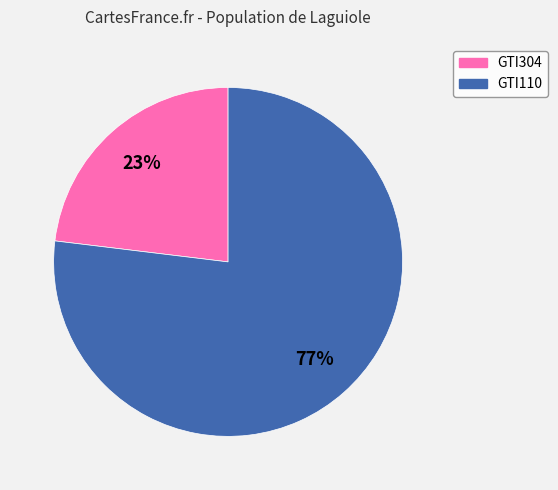

To the nearest percent, what is the combined percentage of GTI110 and GTI304?

100%